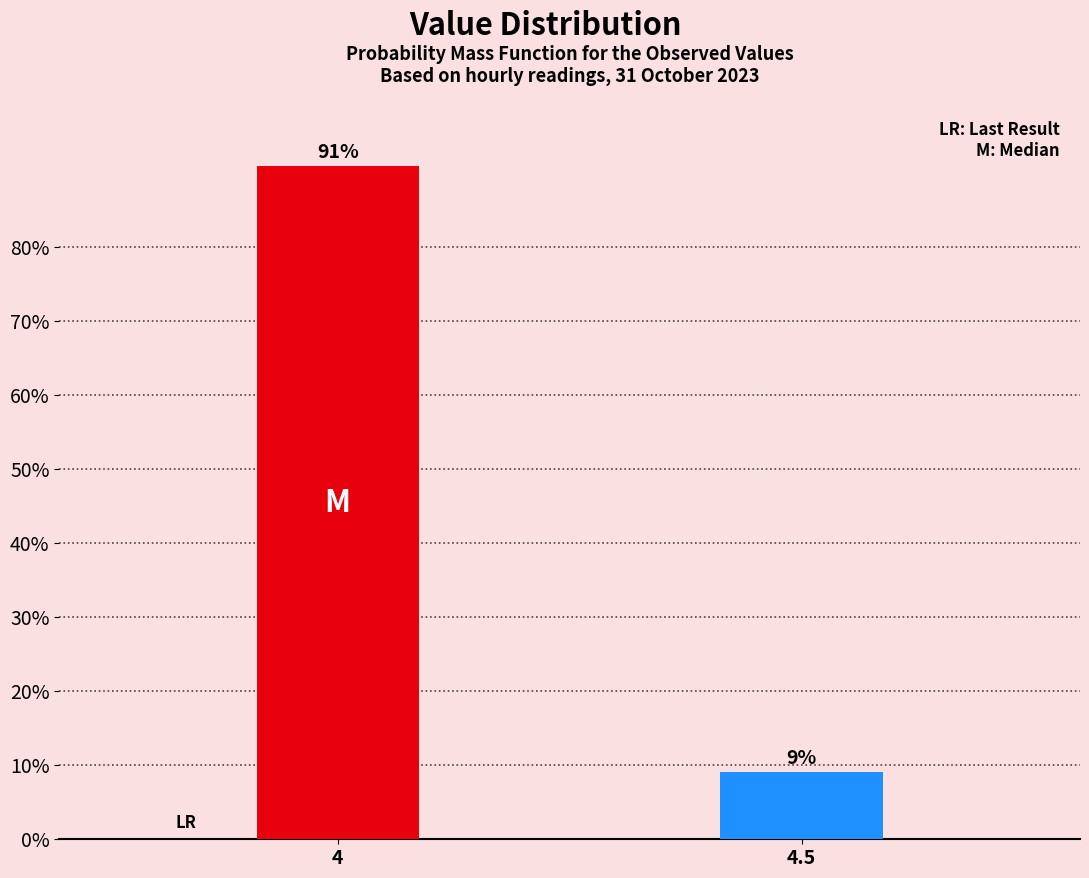

Between 4 and 4.5, which is larger?

4